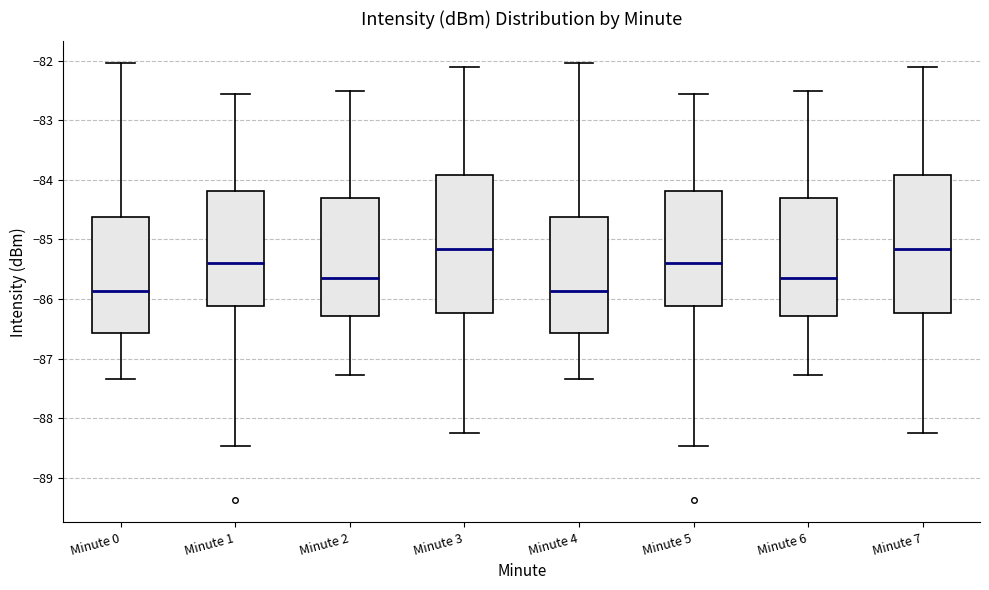

Where does the upper whisker of the box for Minute 2 end on the y-axis? The values are not printed on the chart, so give them approximately, as read against the axis.

-82.5